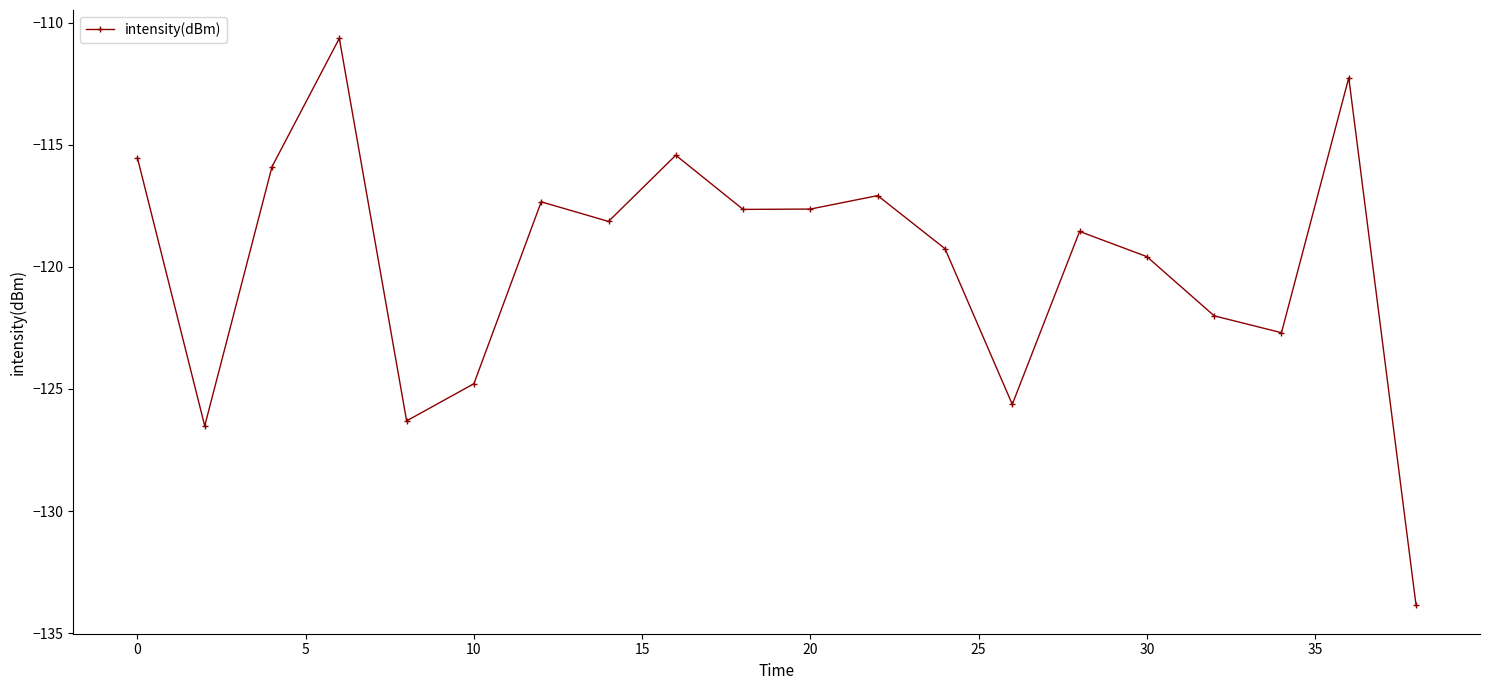

What is the average value?

-119.8